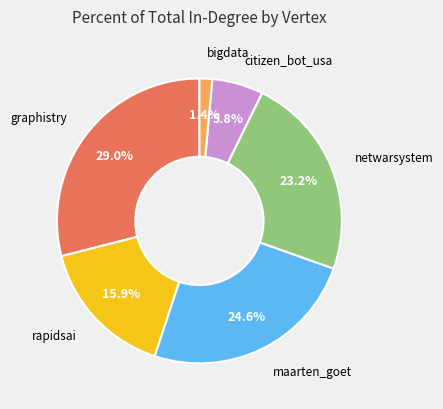

Is there a majority slice in this chart?

No